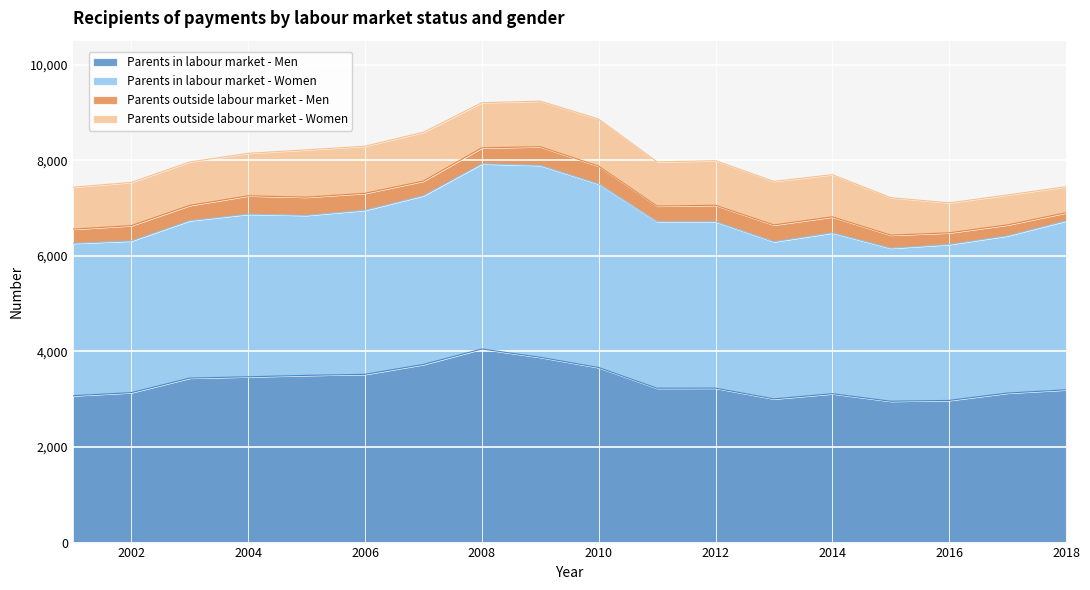

In Parents in labour market - Women, how many points are higher than both neighbors (excluding endpoints)?

3